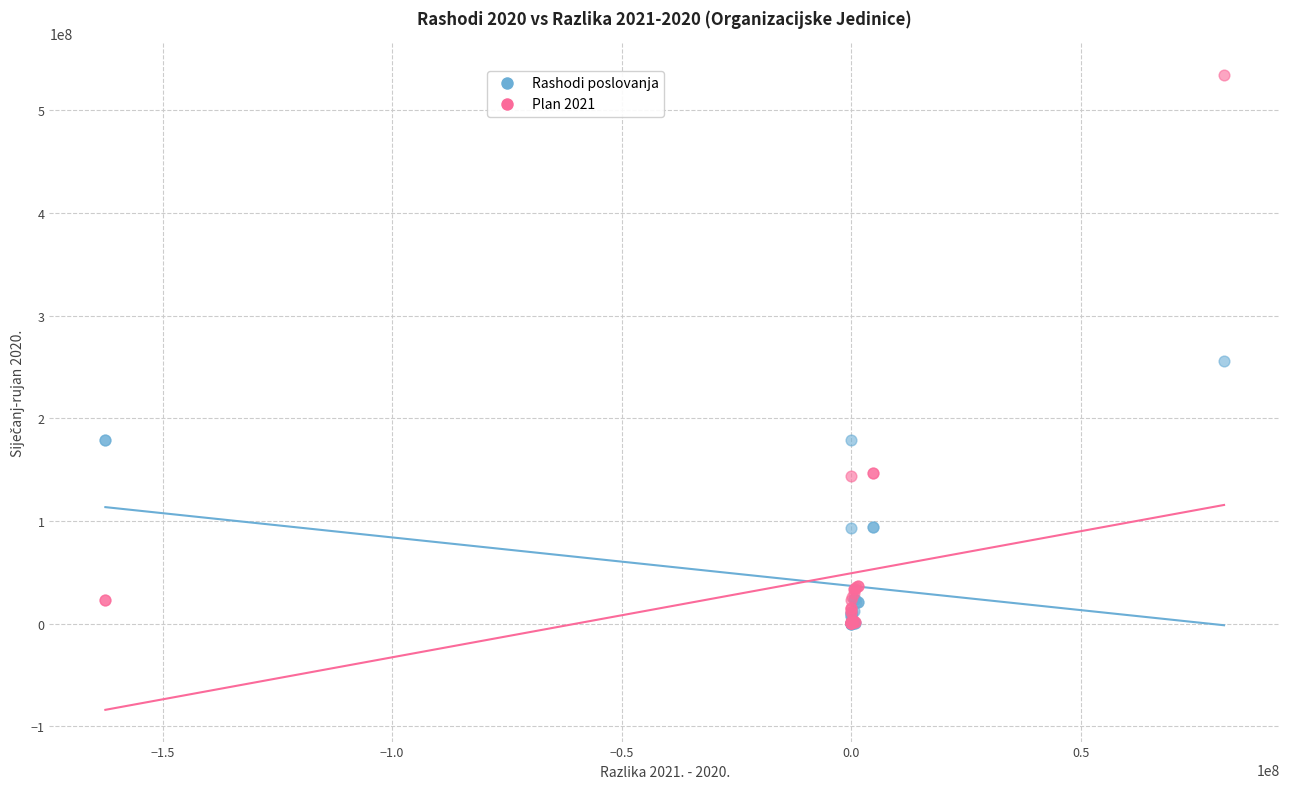

Which series has the widest spread of Y values?

Plan 2021